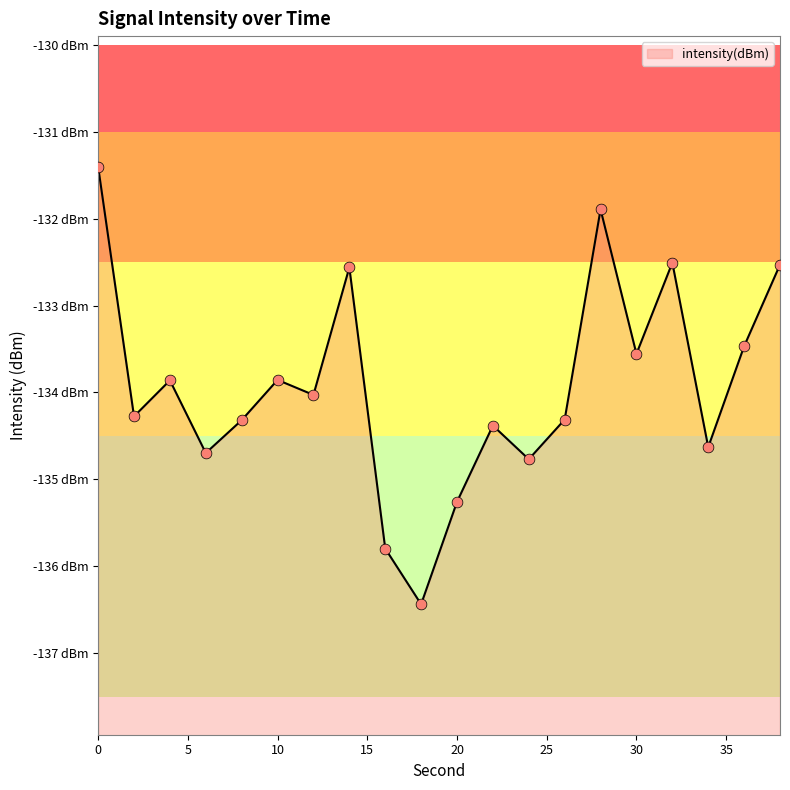

What is the change in value from 24 to 26?

+0.5